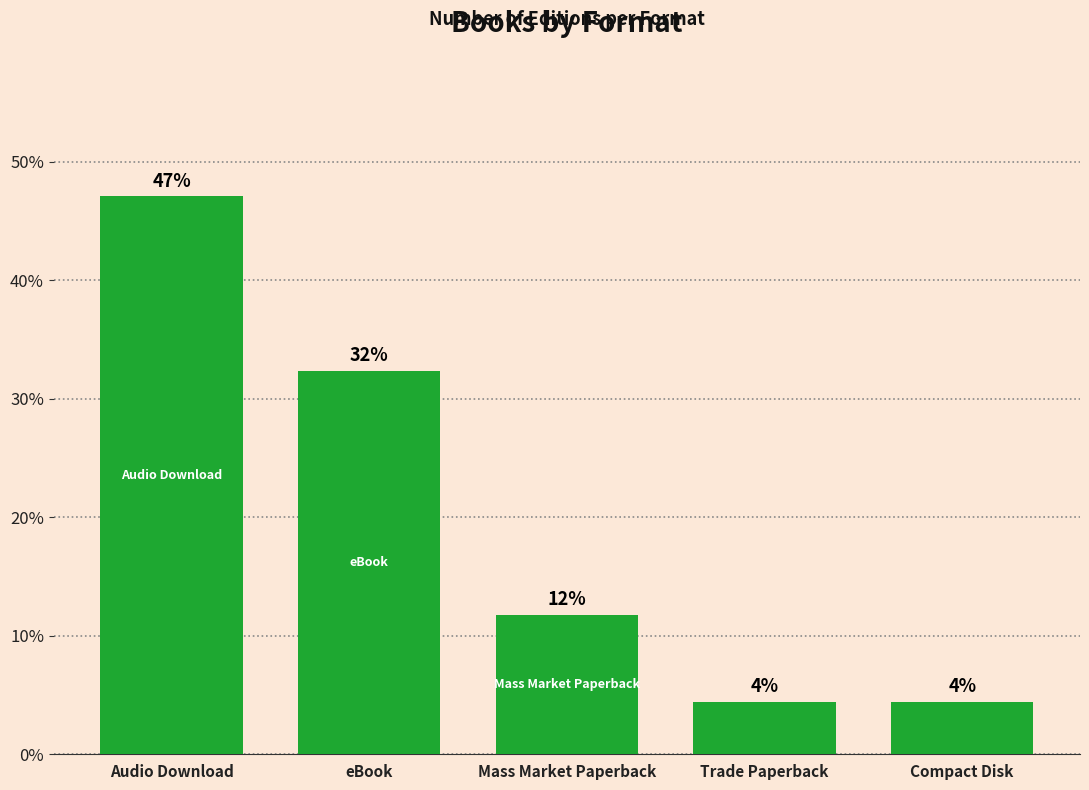

List the labels in order of value, largest first.

Audio Download, eBook, Mass Market Paperback, Trade Paperback, Compact Disk